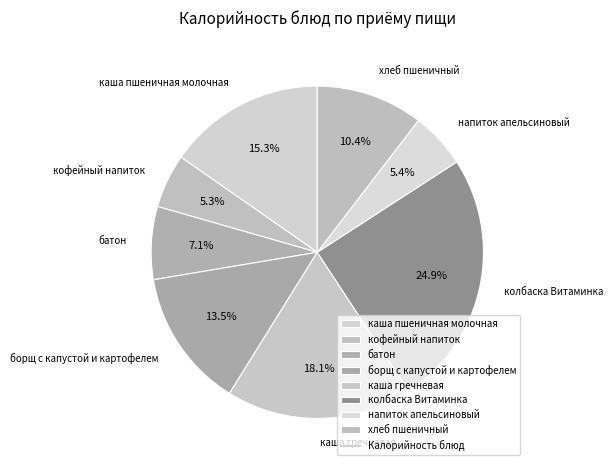

What is the largest slice in the pie chart?

колбаска Витаминка